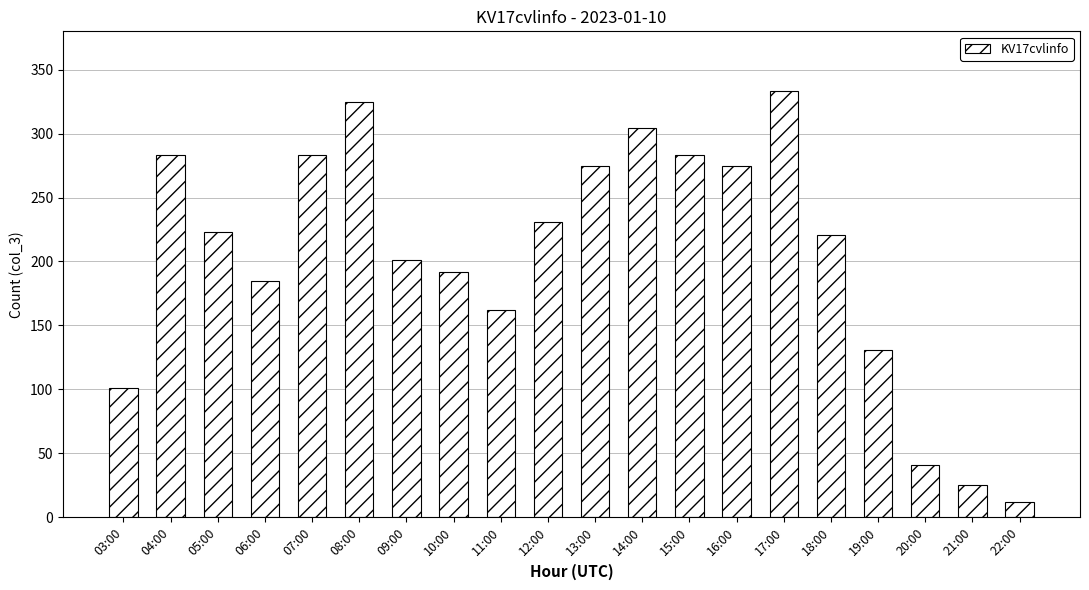

How many distinct data groups are displayed?

1